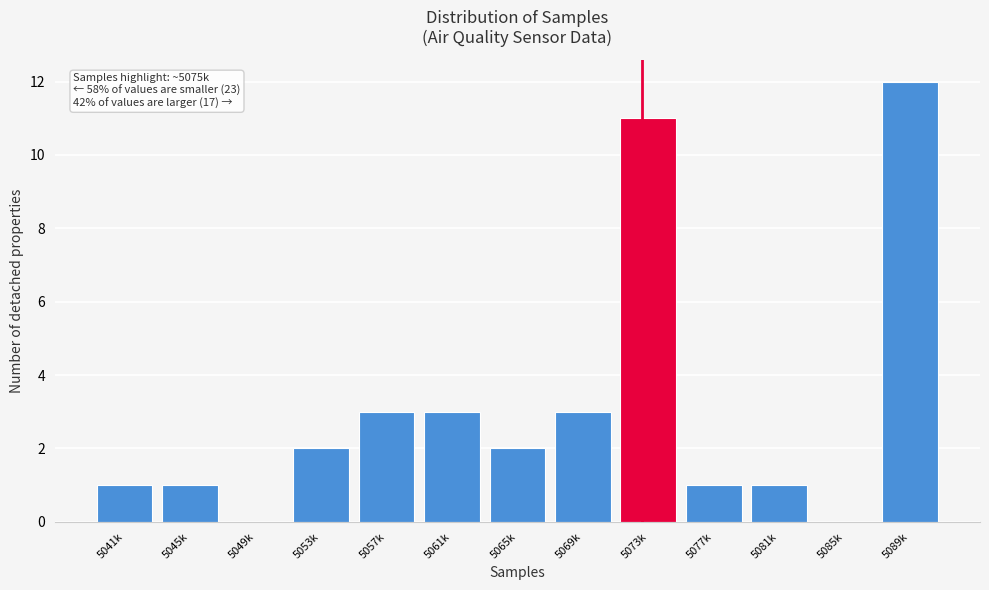

Reading right to left, what are all the values shown in this chart?

5089k=12	5085k=0	5081k=1	5077k=1	5073k=11	5069k=3	5065k=2	5061k=3	5057k=3	5053k=2	5049k=0	5045k=1	5041k=1